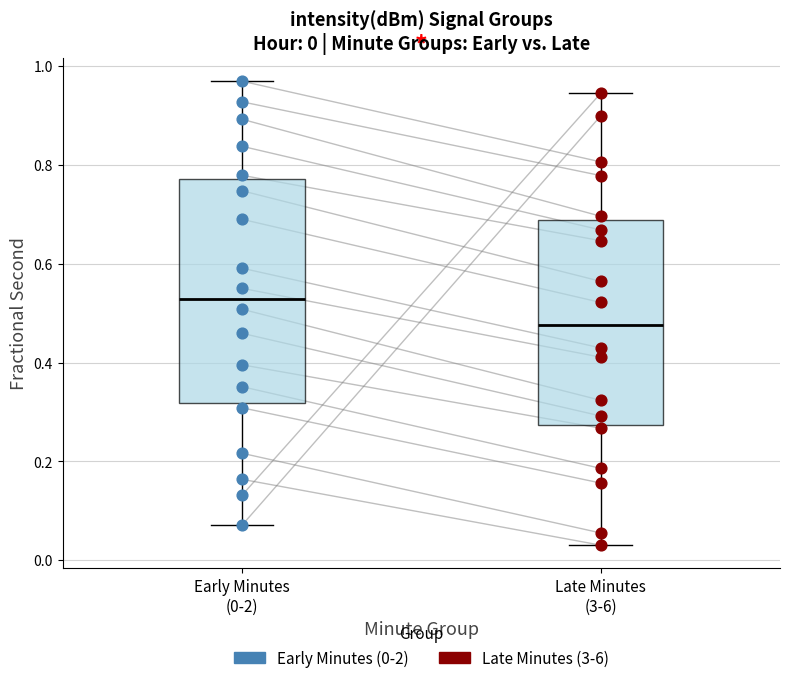

Which box is the tallest, from its lower edge to its upper edge?

Early Minutes (0-2)